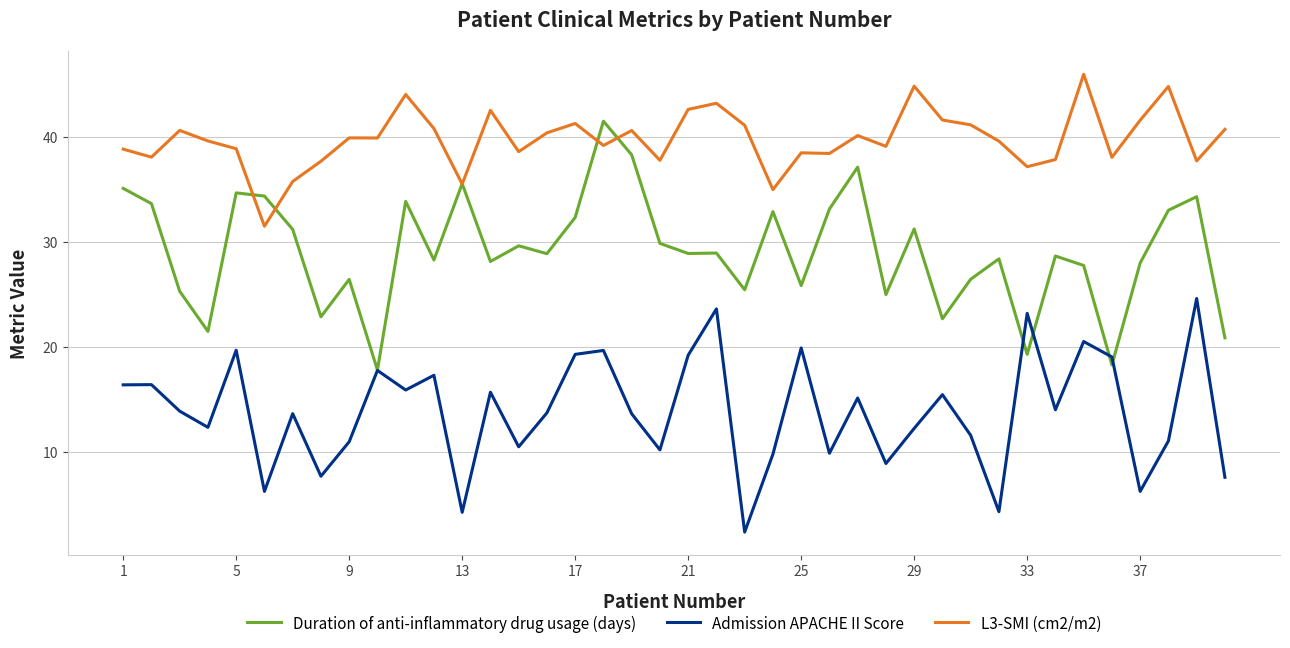

What is the maximum value for Admission APACHE II Score?

24.6